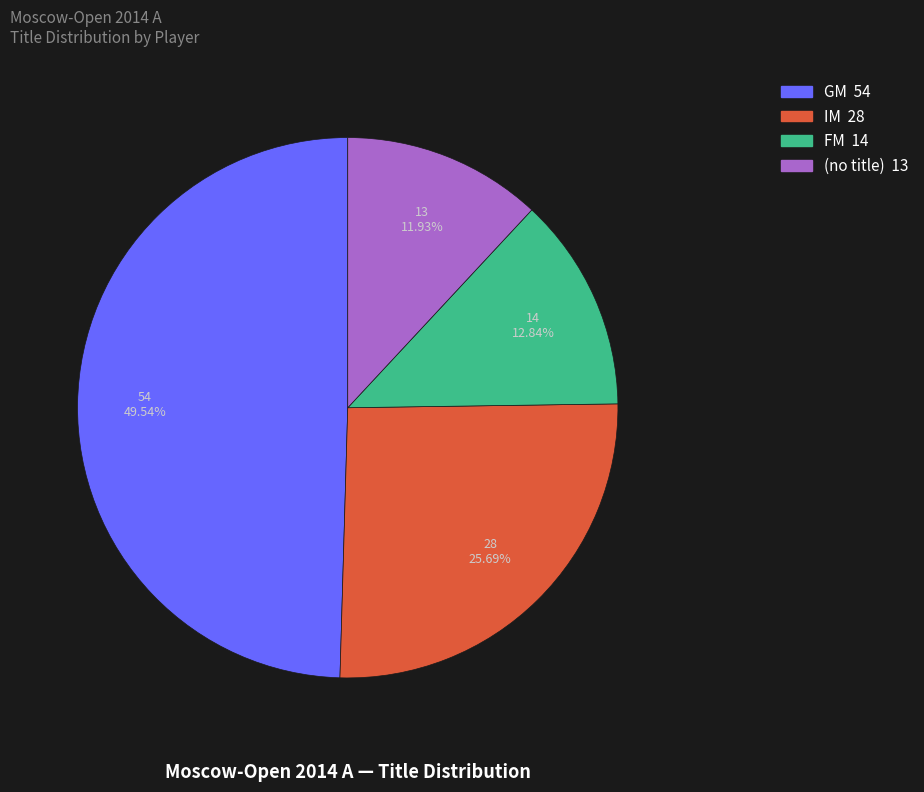

Is there any slice that represents more than half of the pie?

No